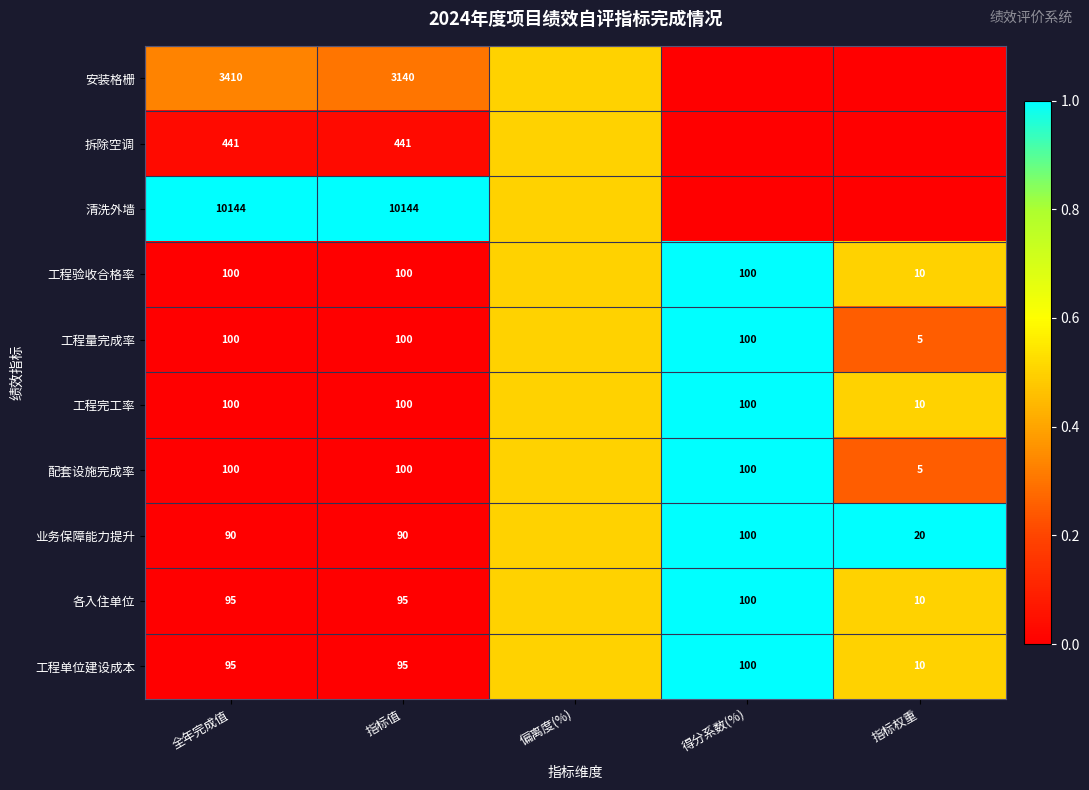

Is the value of 工程完工率 at 得分系数(%) greater than the value of 各入住单位 at 全年完成值?

Yes